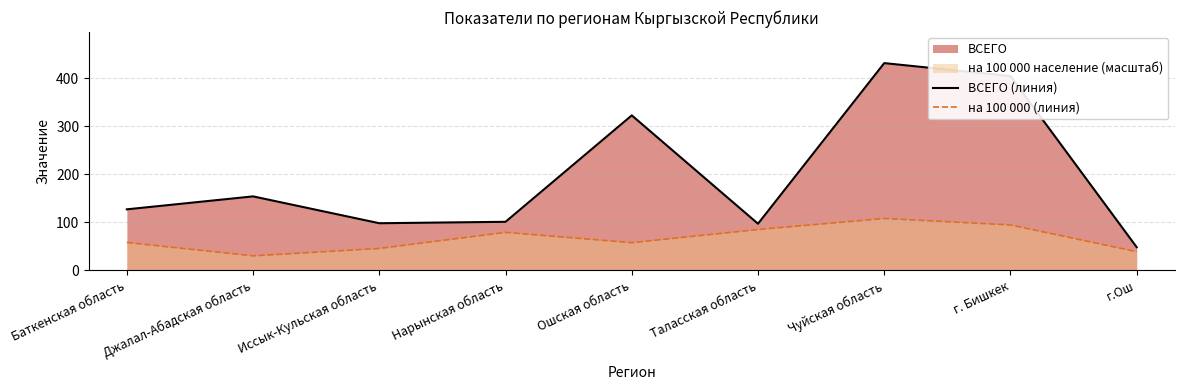

What is the difference between the maximum and minimum values in the на 100 000 (линия) series?

78.0